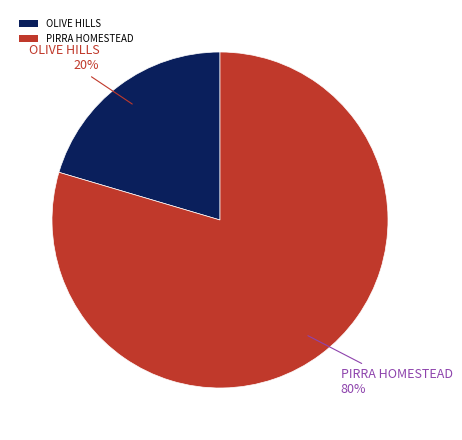

Which has a higher value, PIRRA HOMESTEAD or OLIVE HILLS?

PIRRA HOMESTEAD